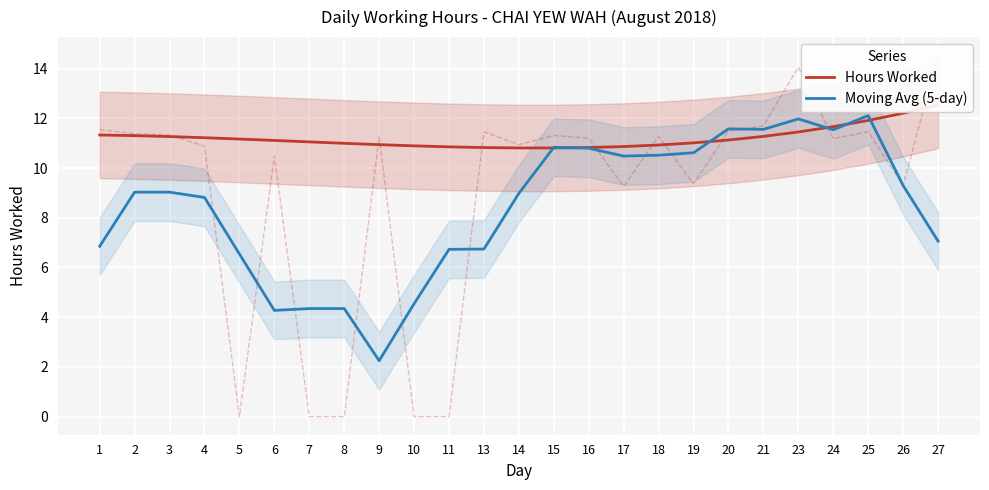

Rank the series at 13 from lowest to highest value.

Moving Avg (5-day), Hours Worked